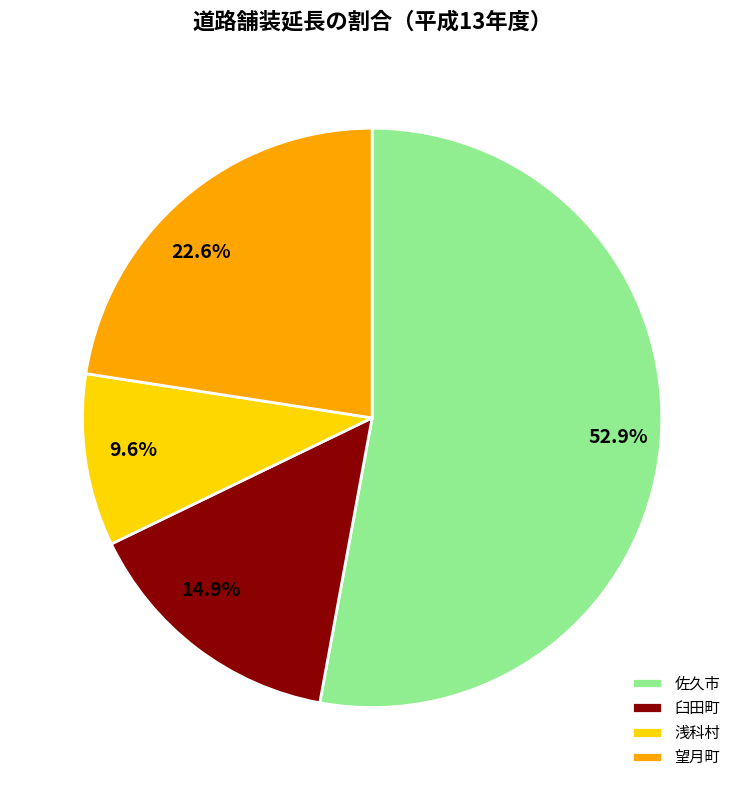

True or false: 臼田町 accounts for 23% of the total.

False